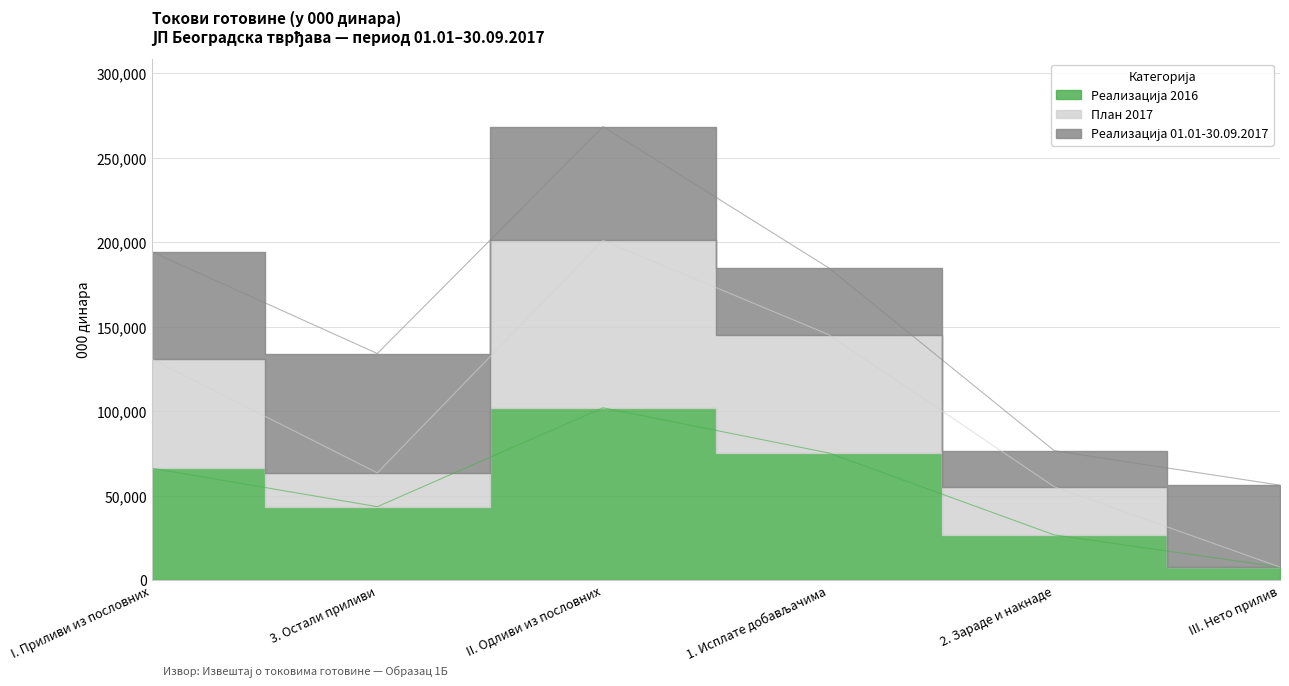

How many interior local valleys does the Реализација 2016 series have?

1